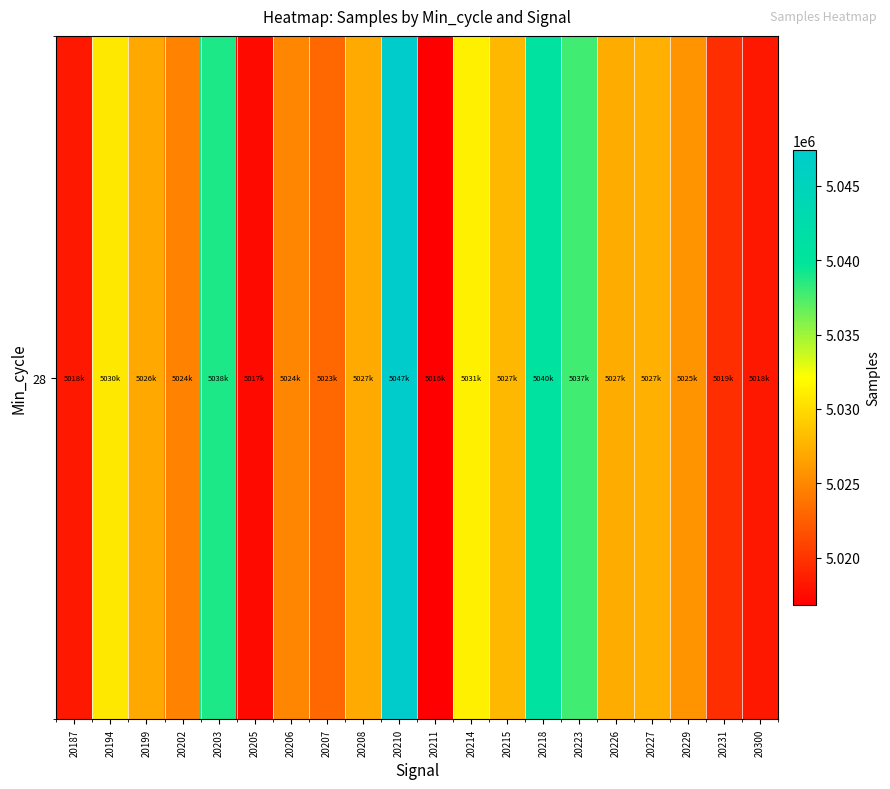

What is the change in value from 20206 to 20207?

-1844